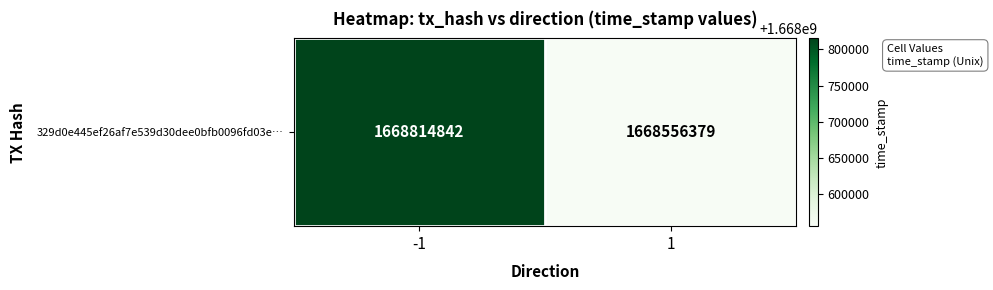

List the labels in order of value, largest first.

-1, 1